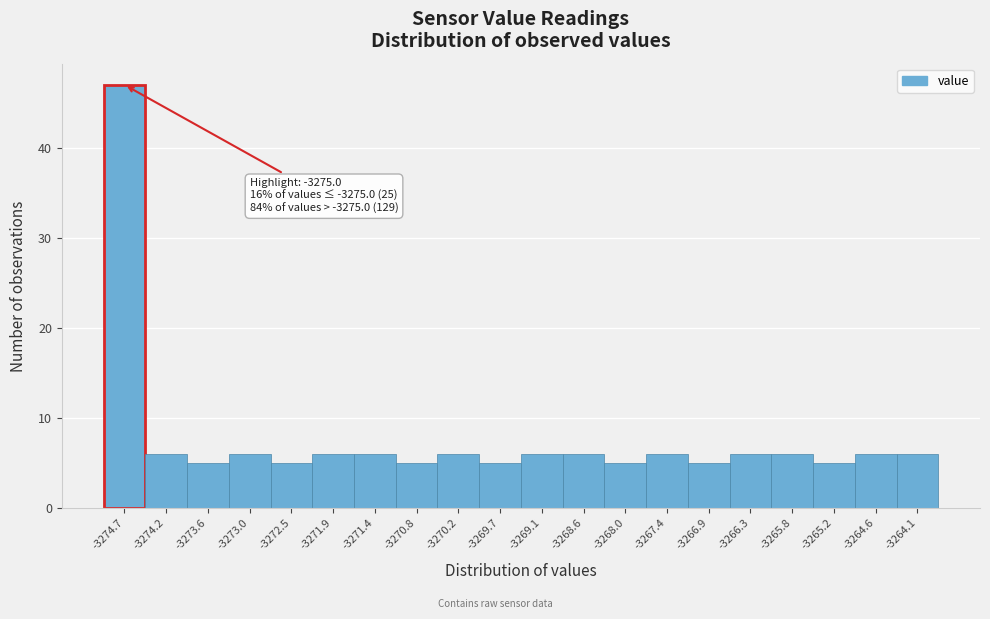

Over which range of the x-axis is the bar tallest?

-3275.00 to -3274.44